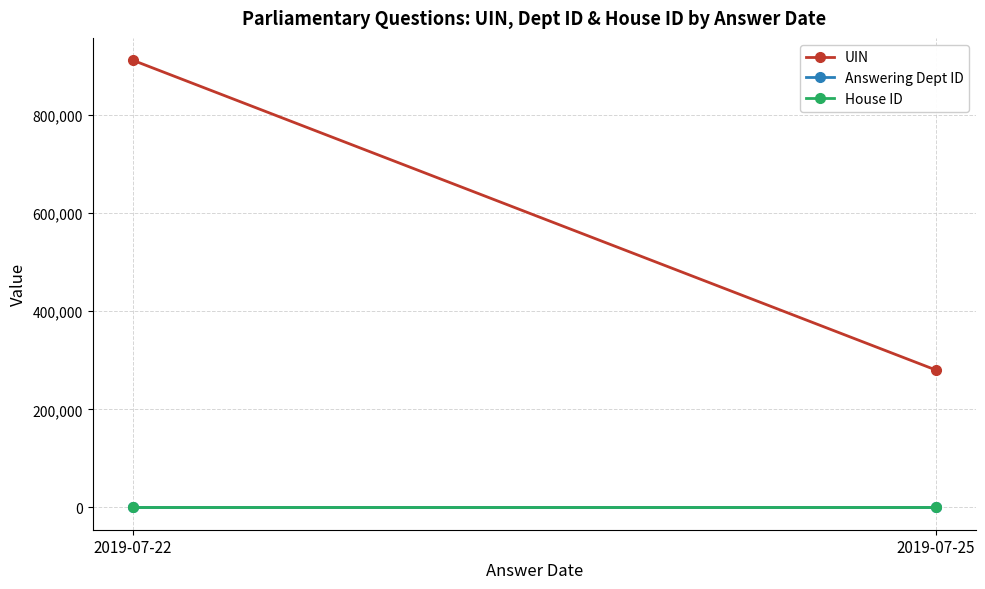

At how many categories does at least one series exceed 745548?

1